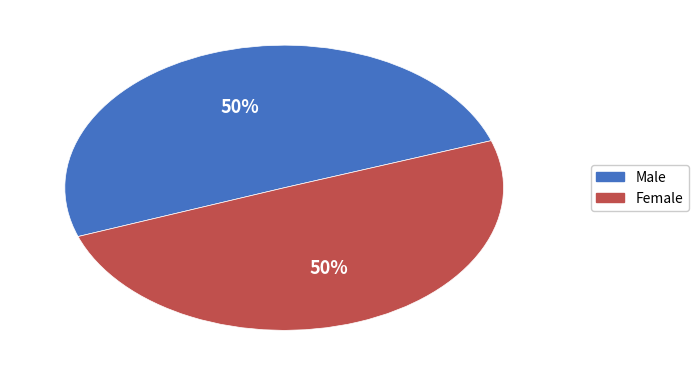

Combined, do Female and Male account for over 50%?

Yes